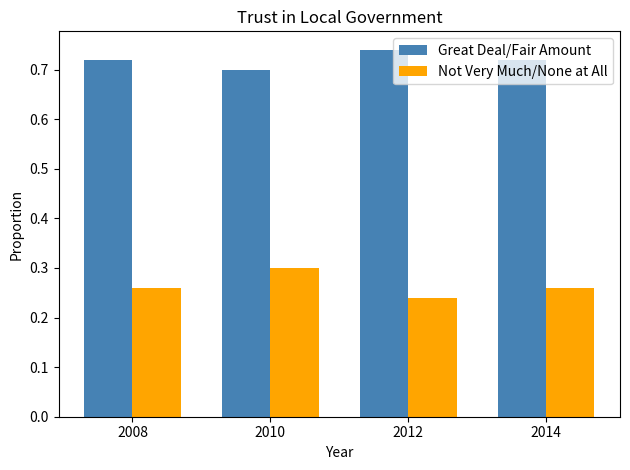

How many bars are there in each group?

2